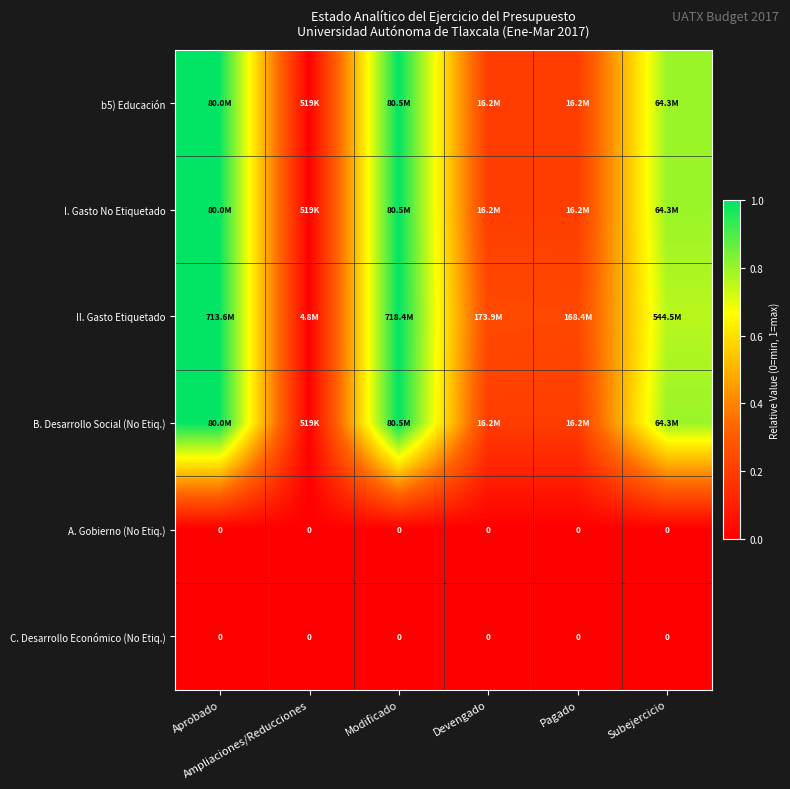

At which category does the chart reach its peak across all series?

Modificado